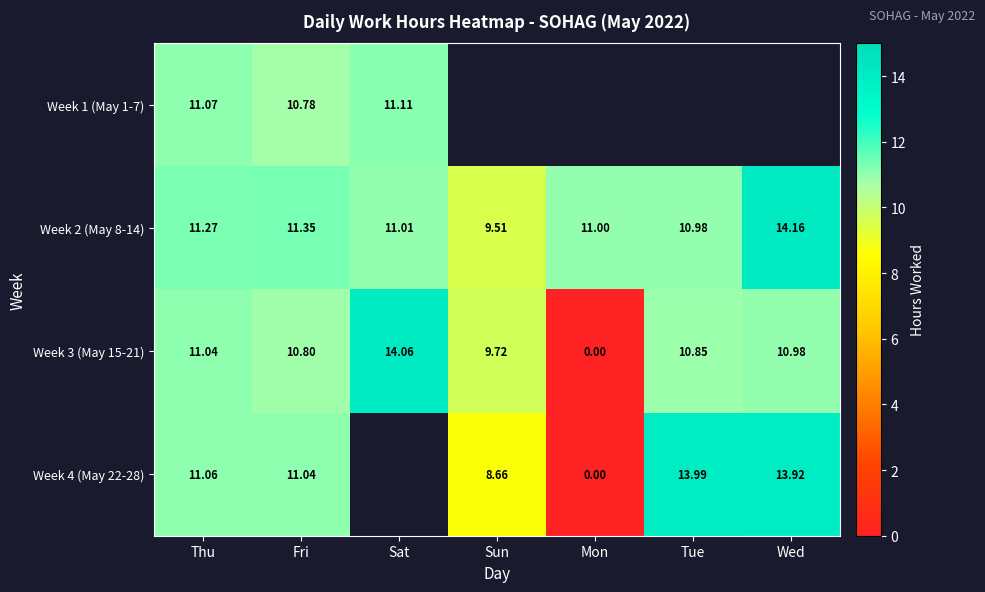

At which label does Week 2 (May 8-14) reach its peak?

Wed